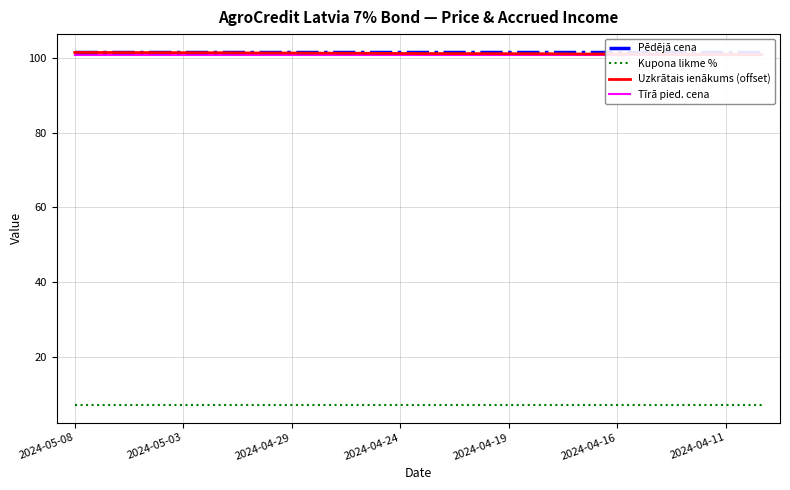

Rank the series by their maximum value, from lowest to highest.

Kupona likme %, Tīrā pied. cena, Uzkrātais ienākums (offset), Pēdējā cena